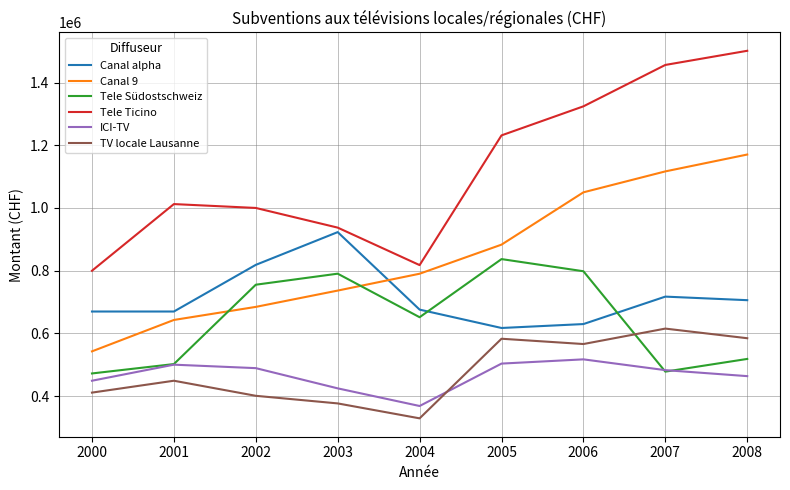

What is the difference between the Canal alpha values at 2002 and 2006?

188740